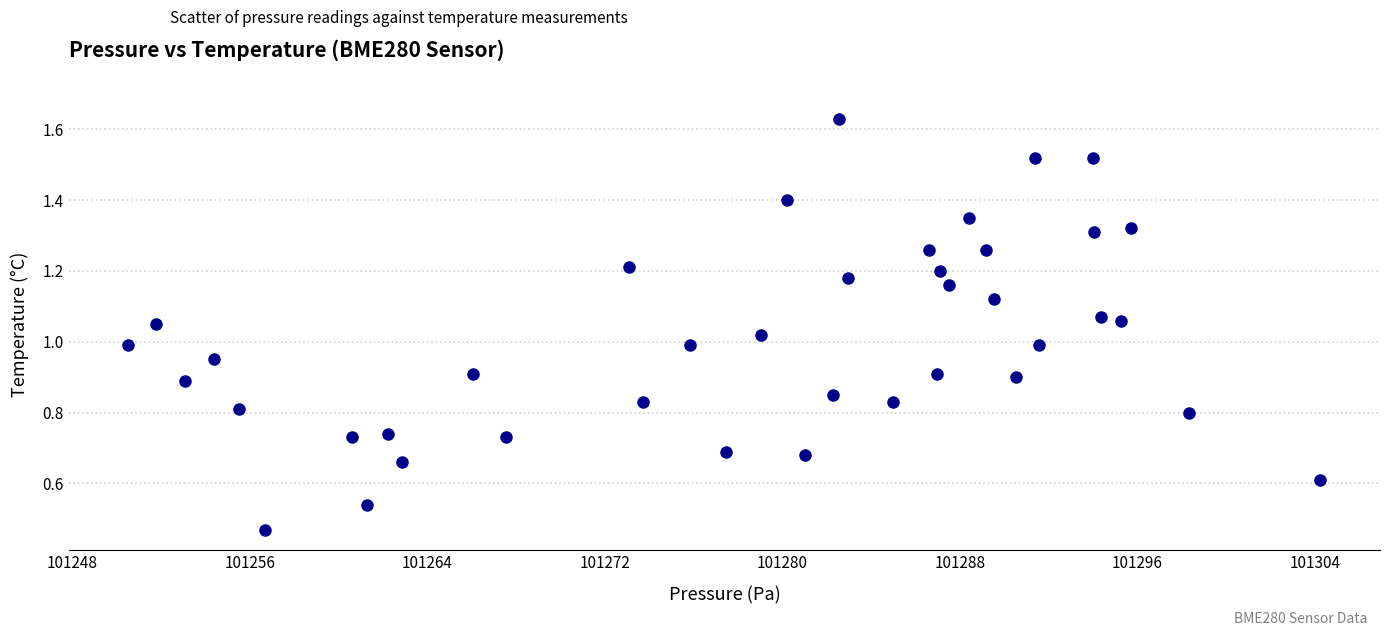

What is the range of X values (max minus min)?

53.7